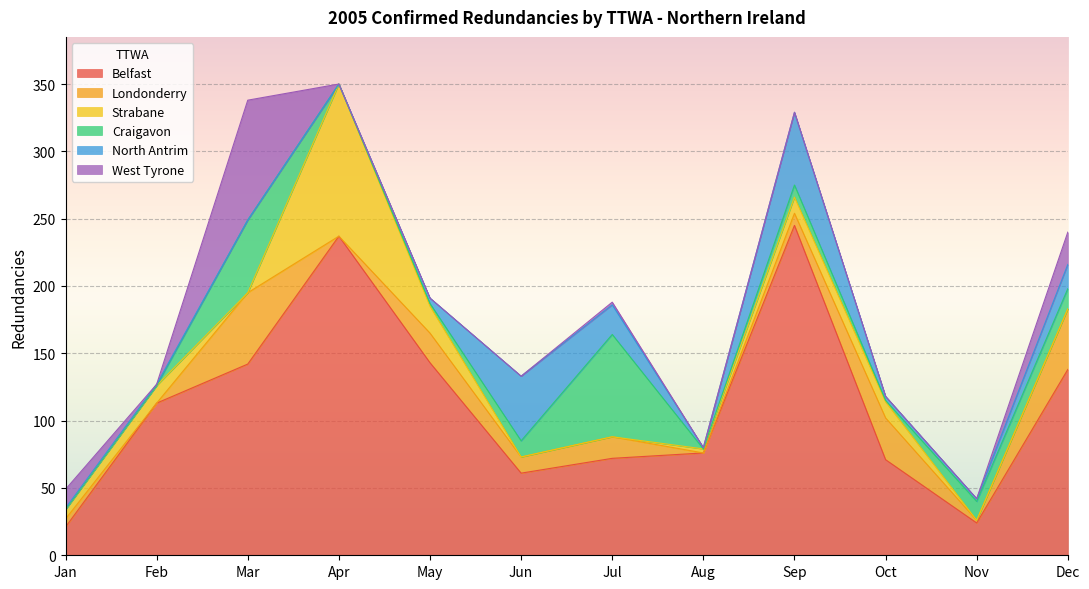

Where does the Londonderry series first go above 12?

Mar